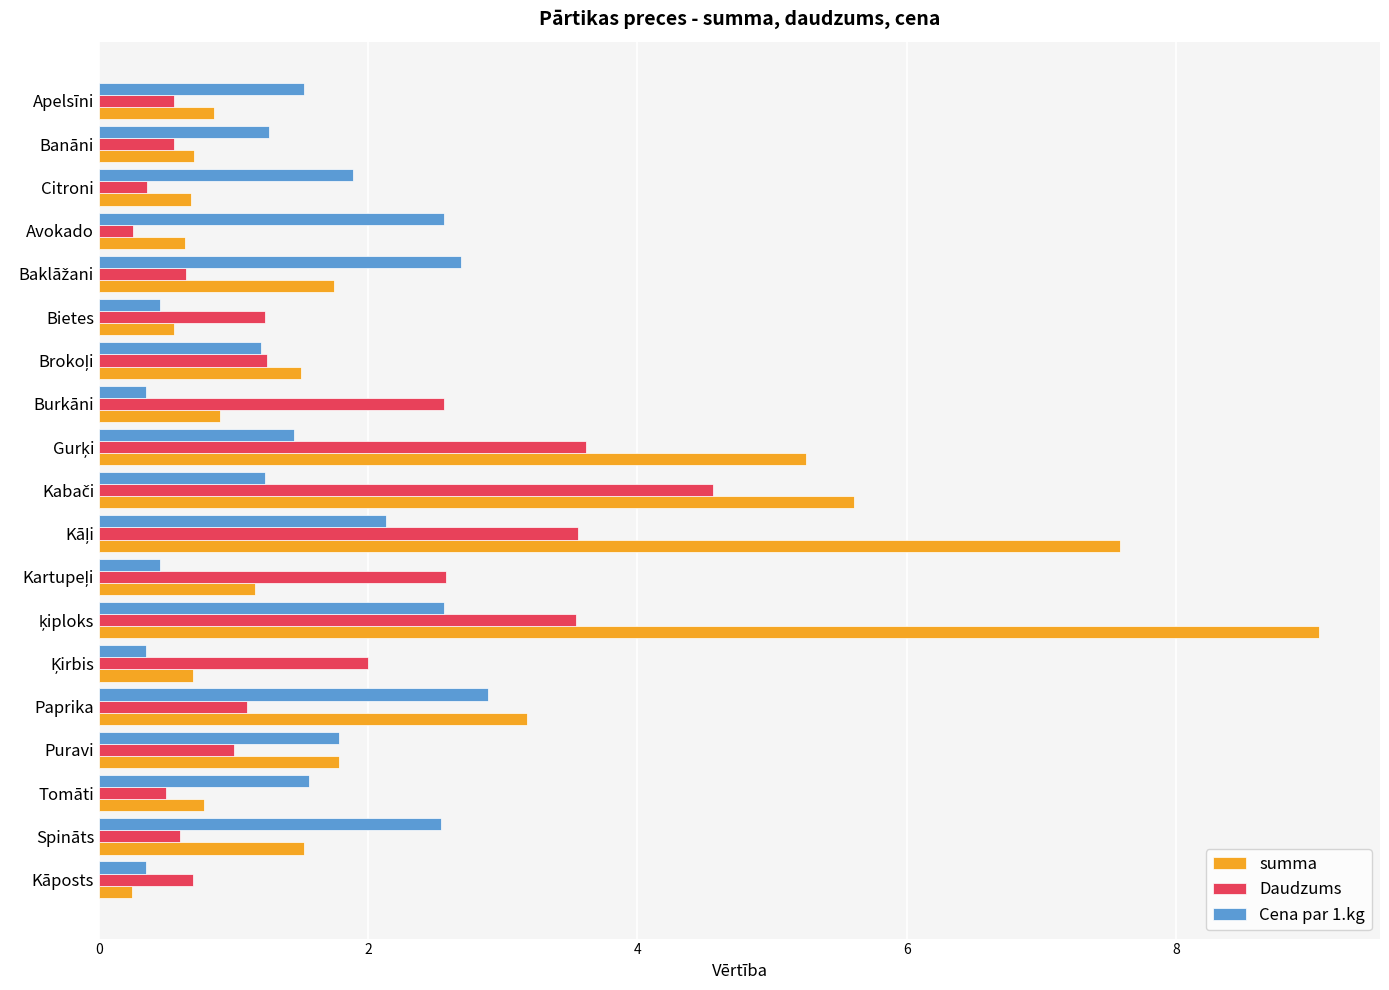

Which series has the widest spread of values?

summa